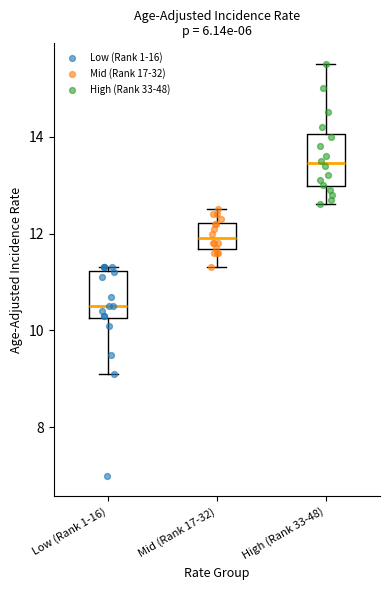

Which box has the lowest median line?

Low (Rank 1-16)